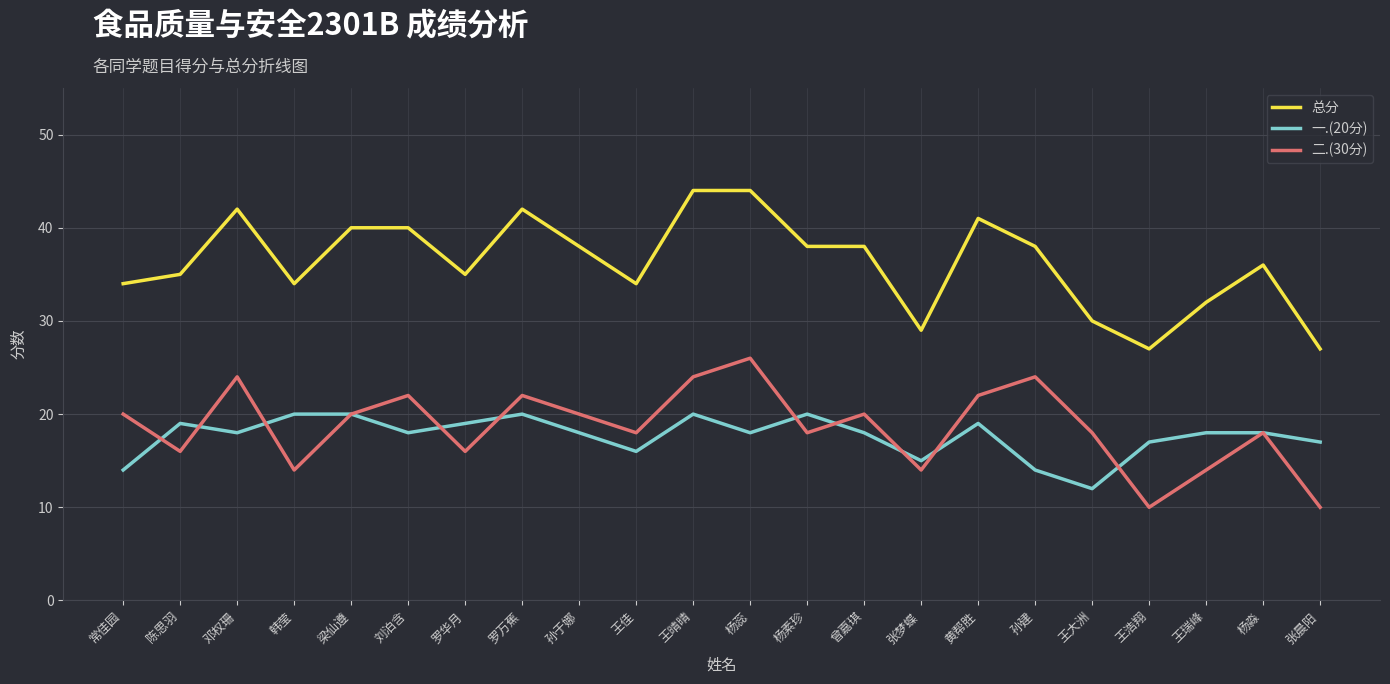

What is the minimum value for 总分?

27